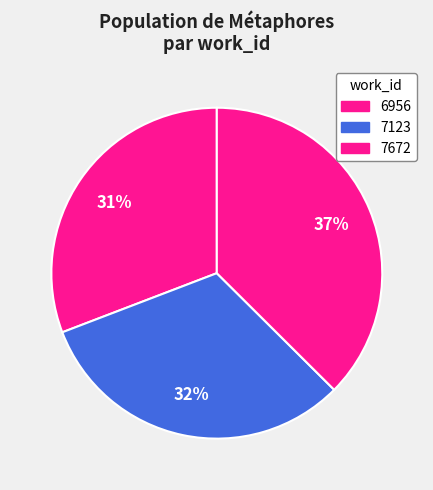

Combined, do 6956 and 7123 account for over 50%?

Yes